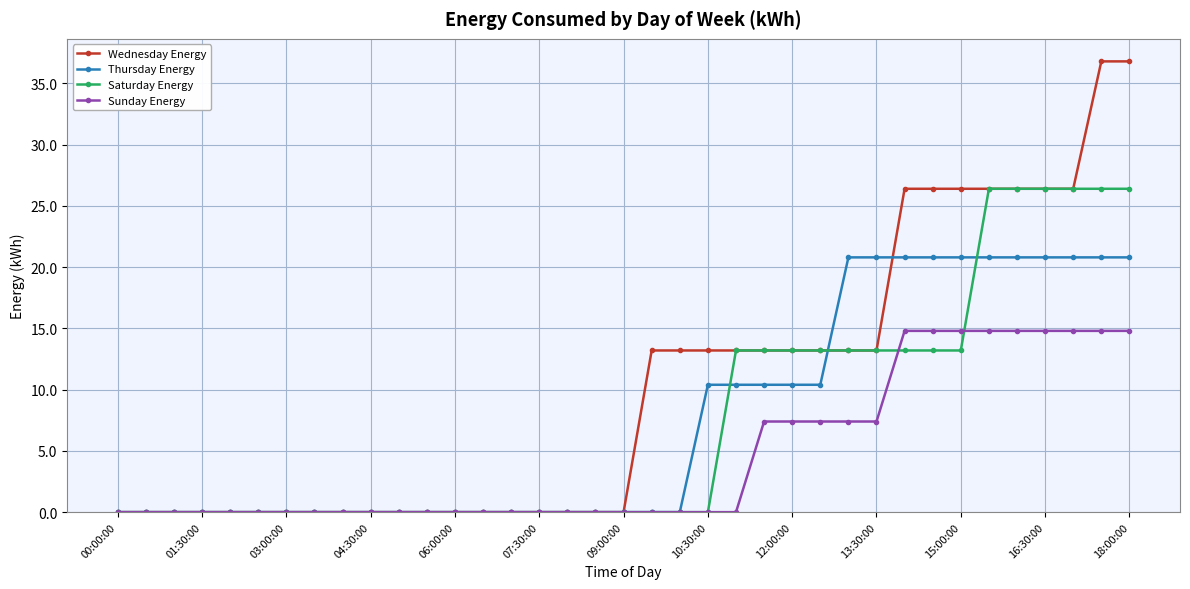

What are all the series names shown in the legend?

Wednesday Energy, Thursday Energy, Saturday Energy, Sunday Energy